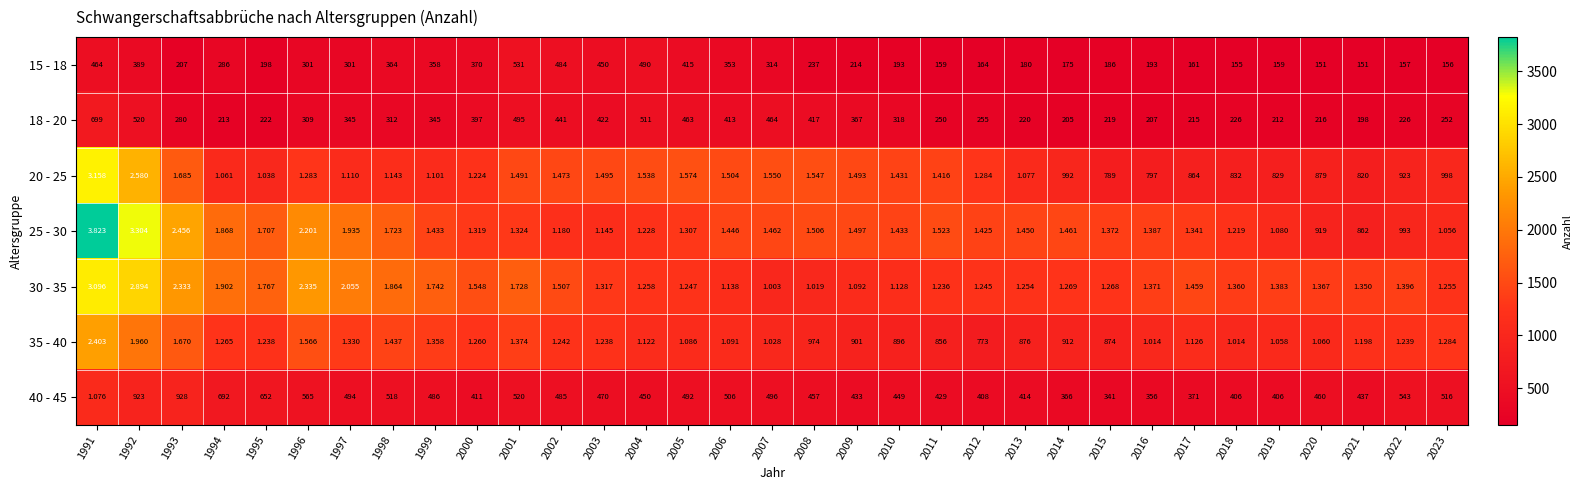

Is the value of 35 - 40 at 2010 greater than the value of 20 - 25 at 2008?

Yes